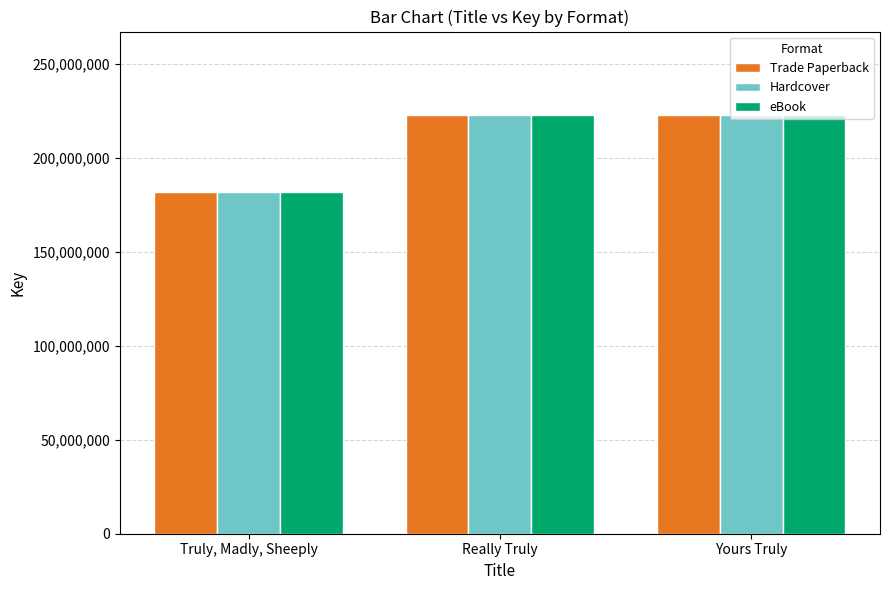

Is it true that Trade Paperback equals 96162282 at Truly, Madly, Sheeply?

False